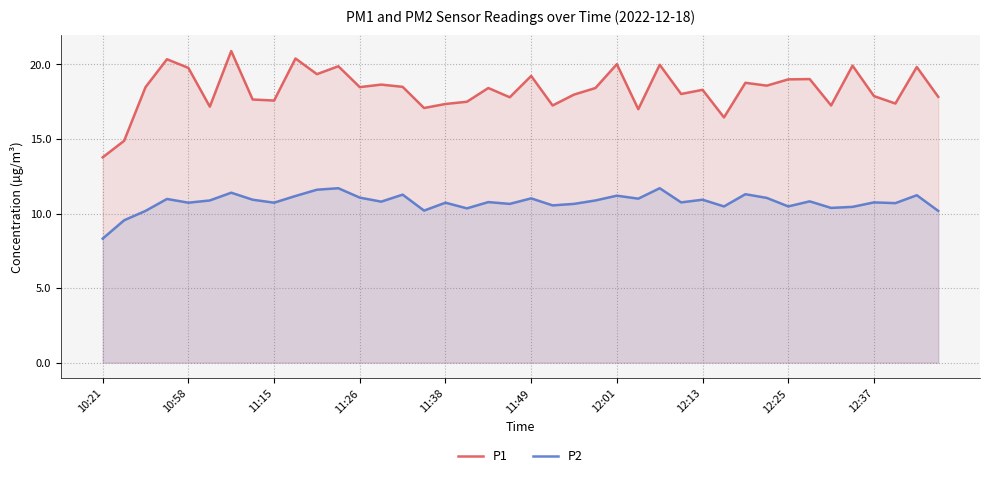

True or false: P1 has a value of 18.4 at 23.

True